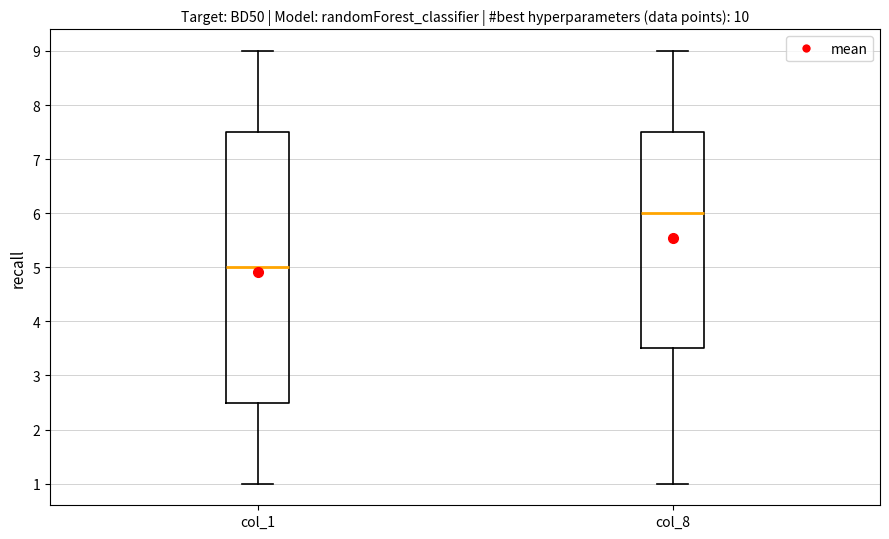

Which box's median line is the highest?

col_8